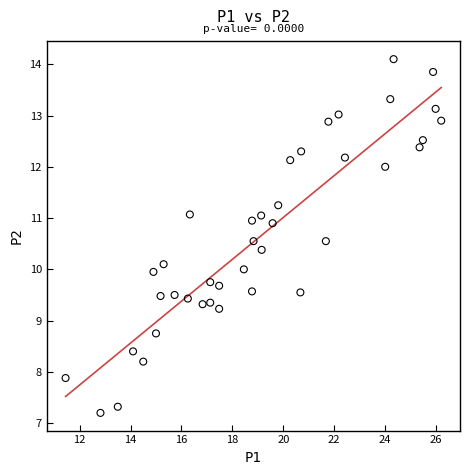

What is the range of X values (max minus min)?

14.8